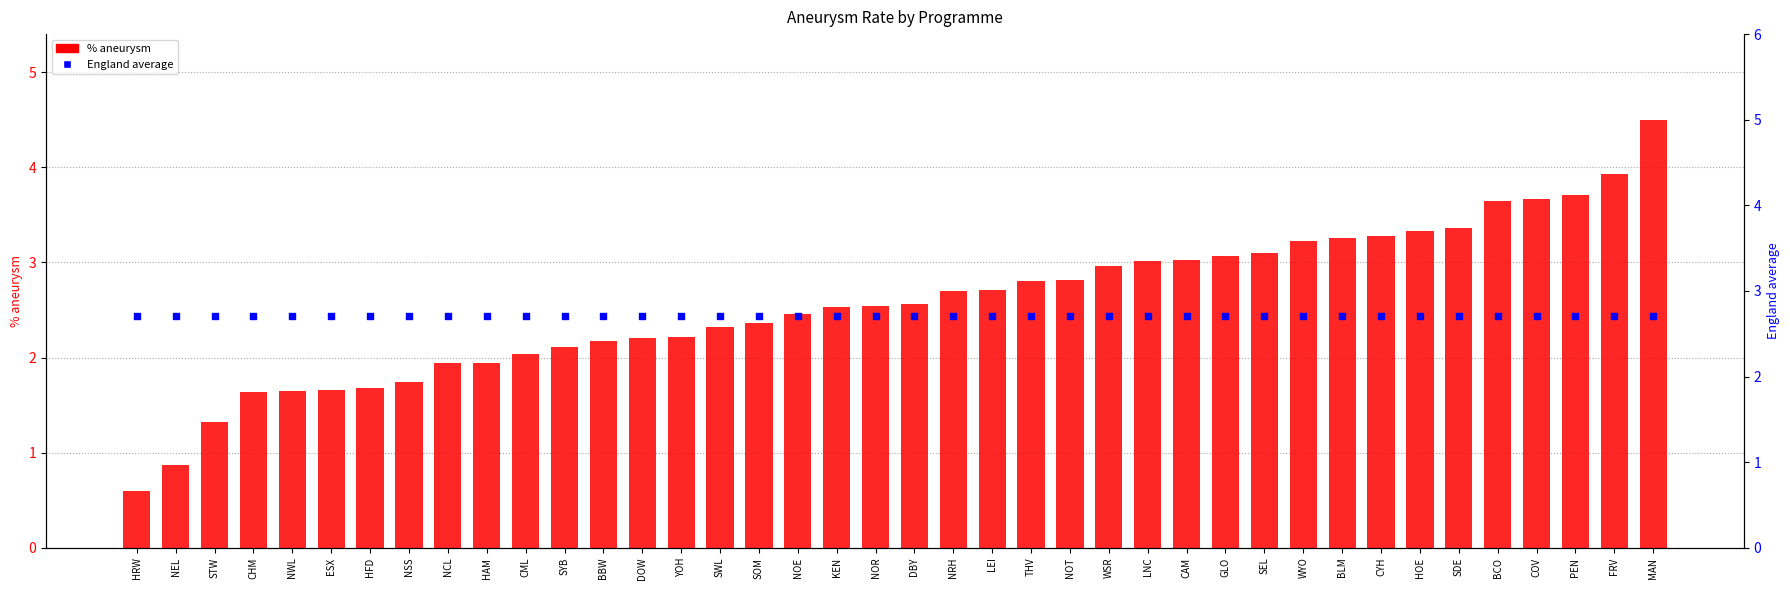

What is the total value across all series at NEL?

3.6